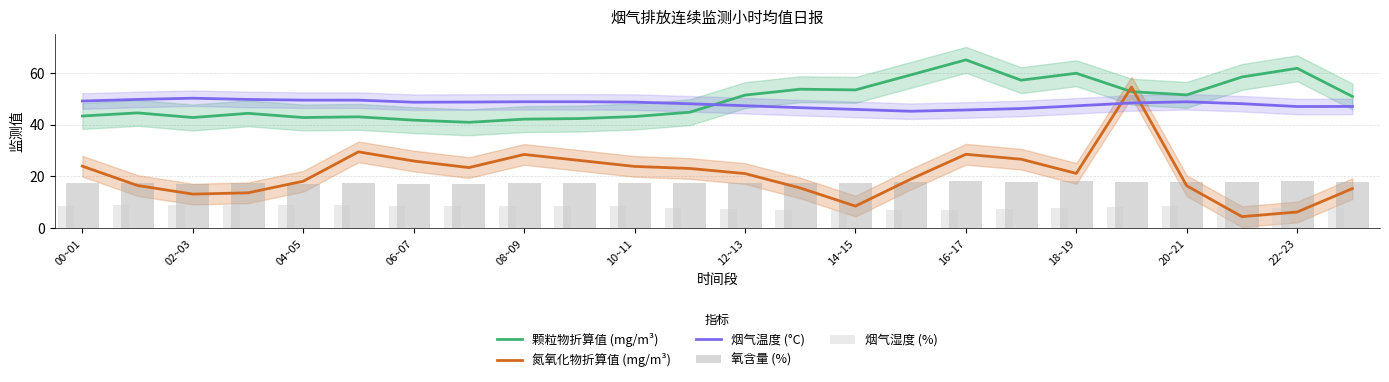

What is the lowest value of the 颗粒物折算值 (mg/m³) series?

40.9